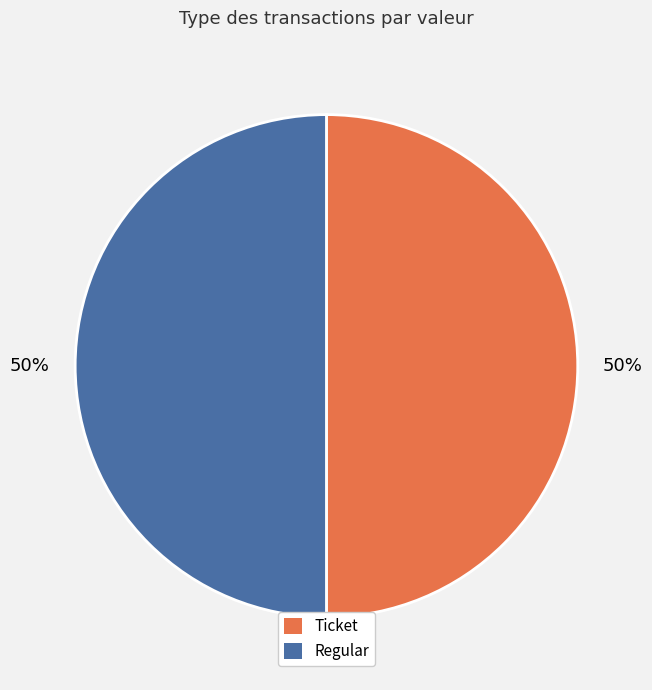

How many slices are in this pie chart?

2